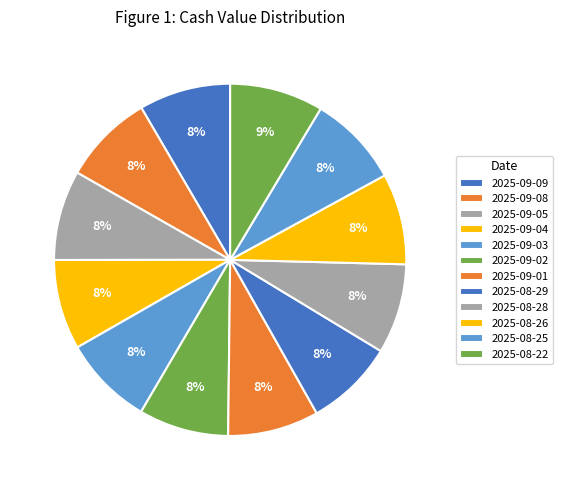

Count the number of slices in the pie.

12